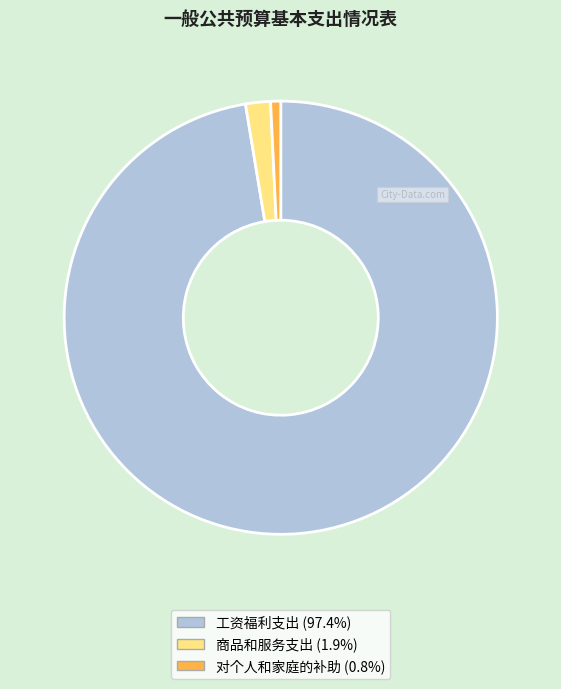

Does 工资福利支出 represent more than half of the total?

Yes